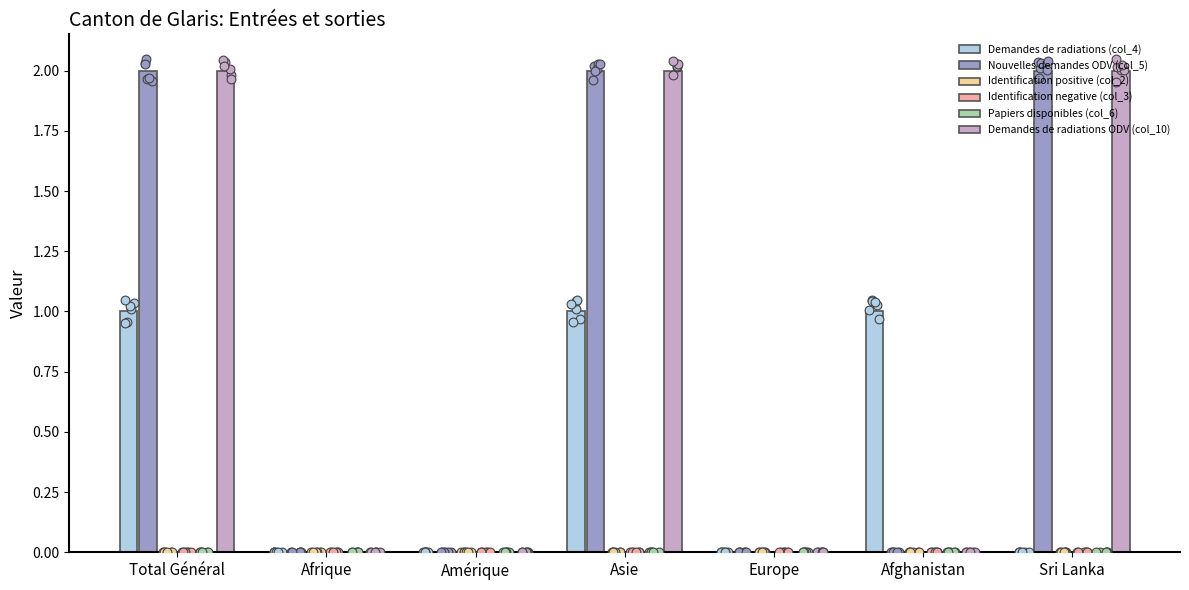

Which series reaches the minimum Y coordinate?

Demandes de radiations (col_4)